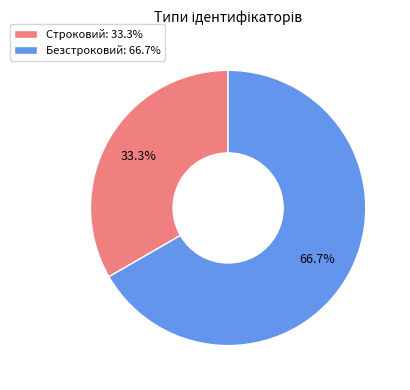

Which slice is the smallest?

Строковий